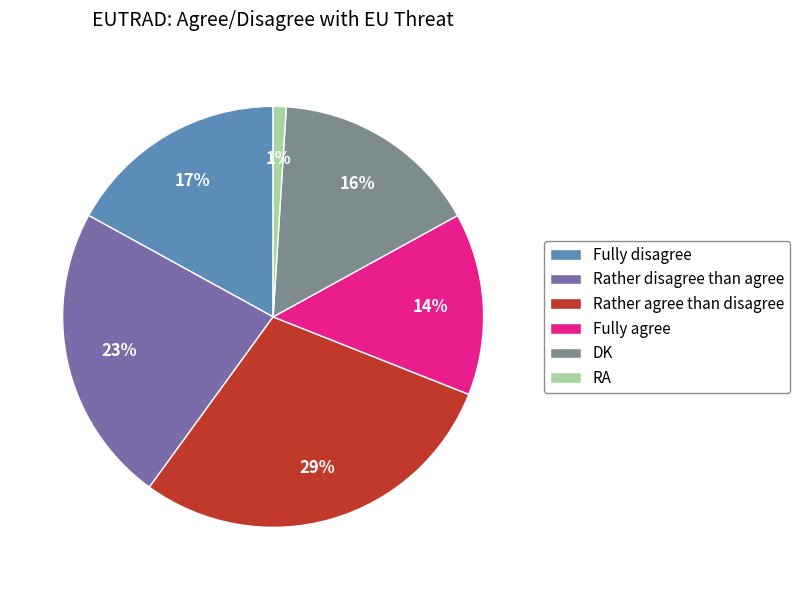

Is it true that DK is 16% of the pie?

True